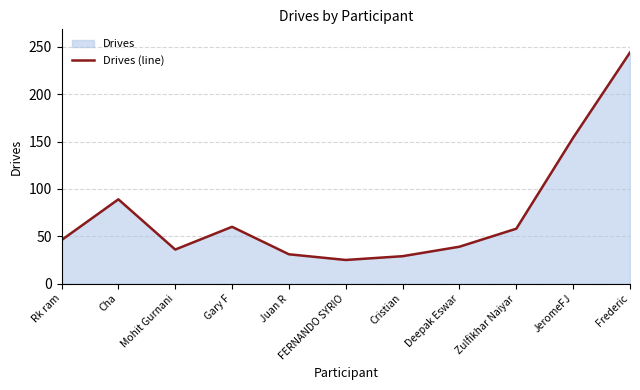

Reading left to right, extract all data points from this chart.

Rk ram=46	Cha=89	Mohit Gurnani=36	Gary F=60	Juan R=31	FERNANDO SYRIO=25	Cristian=29	Deepak Eswar=39	Zulfikhar Naiyar=58	JeromeFJ=154	Frederic=244